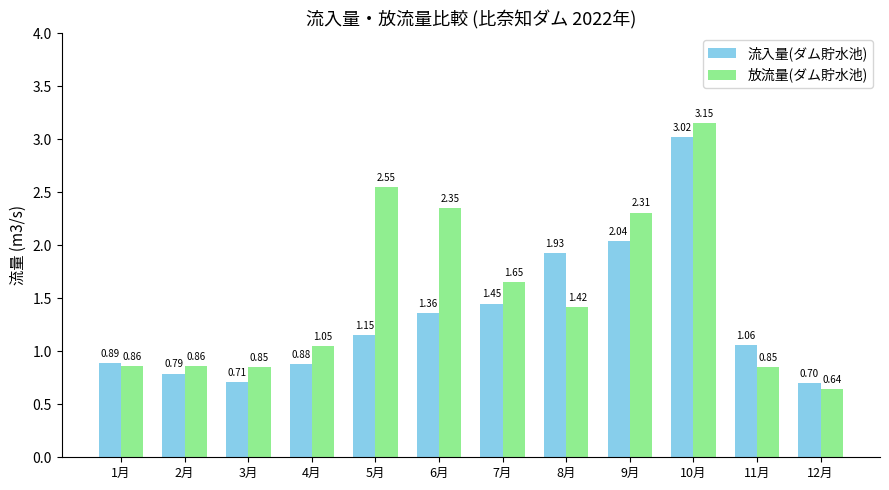

What is the label of the 12th bar from the right?

1月